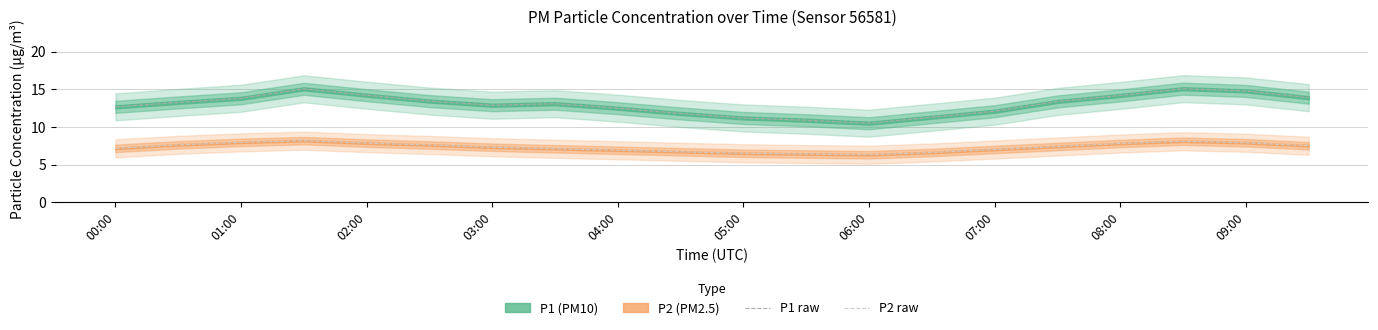

The value of P1 raw at 08:00 is 14.2. True or false?

True